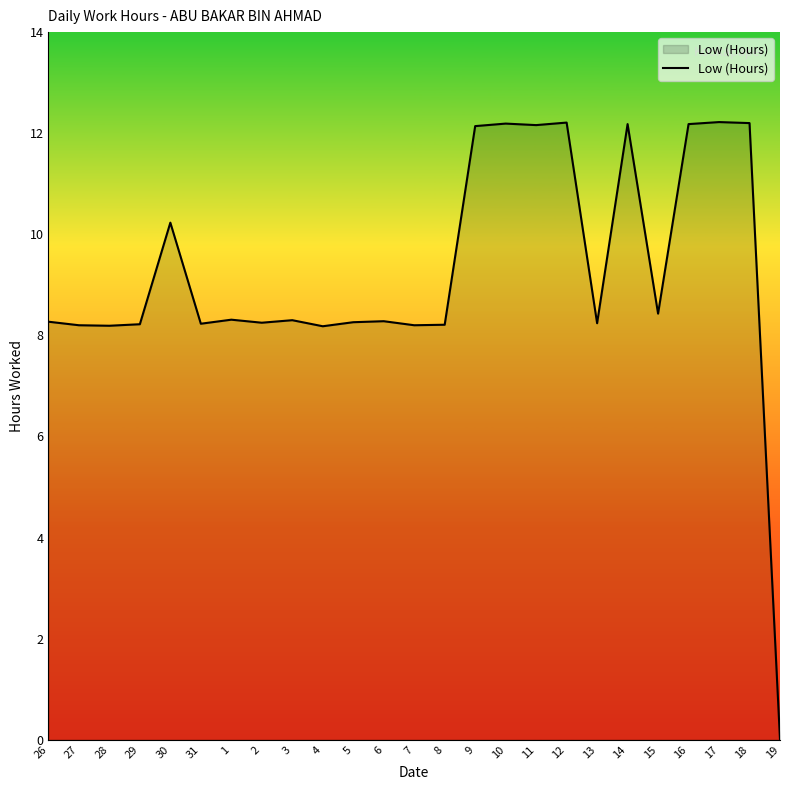

The value at 1 is 12.3. True or false?

False